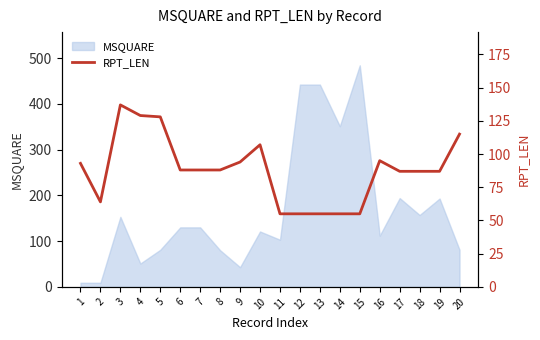

How many points are higher than both their immediate neighbors (excluding endpoints)?

3